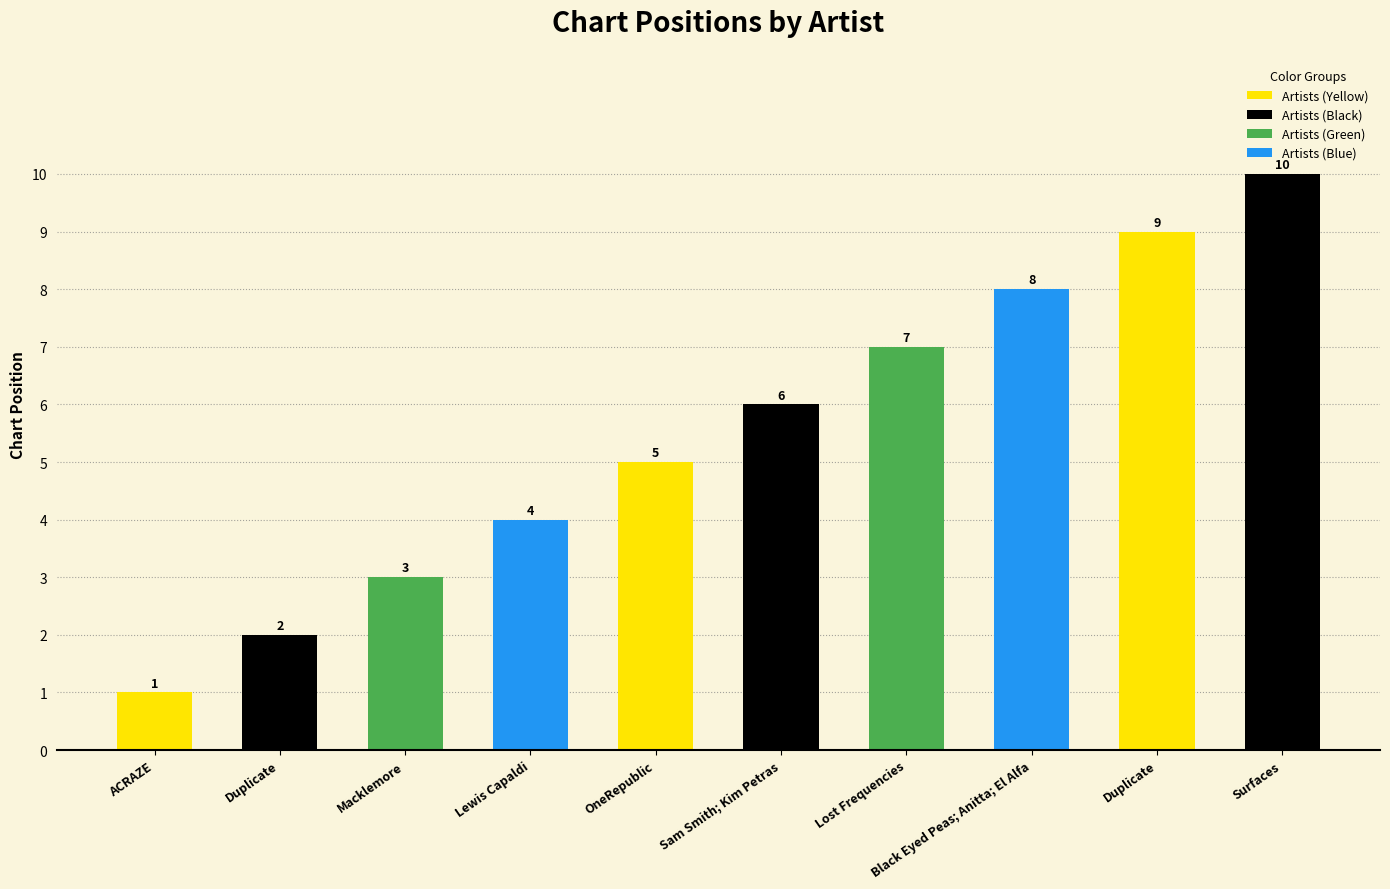

What is the label of the 9th bar from the left?

Duplicate